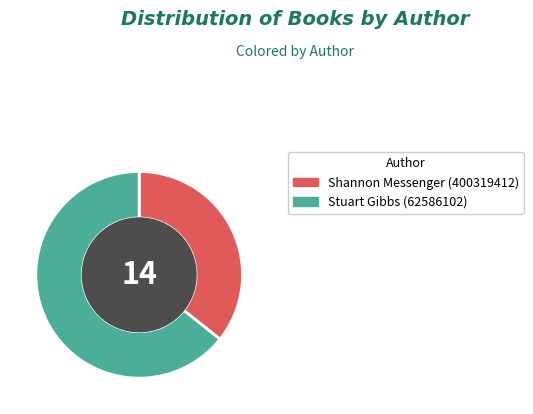

Is the sum of Shannon Messenger (400319412) and Stuart Gibbs (62586102) greater than half?

Yes